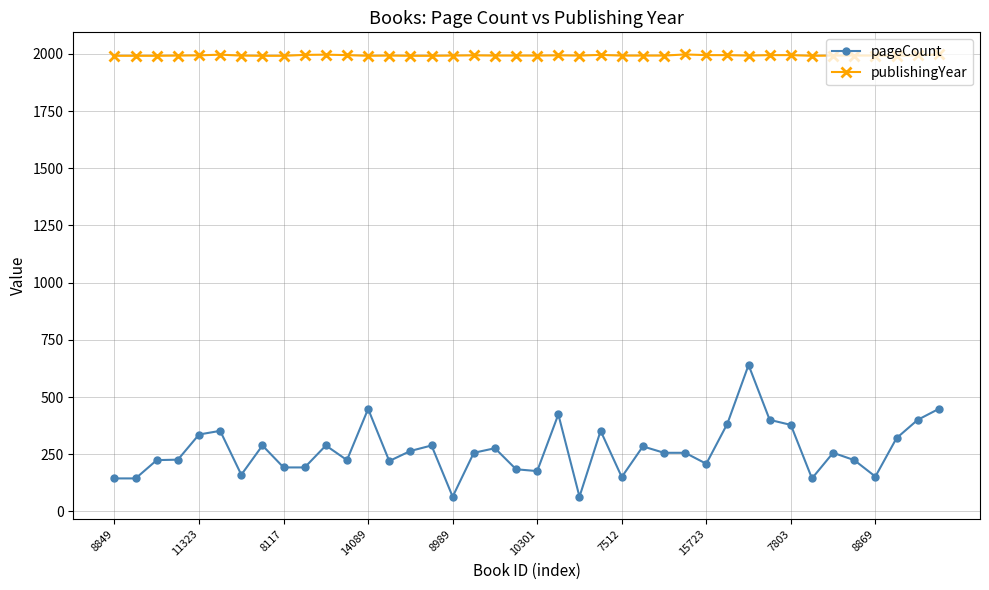

What is the value of the publishingYear point at the 8th from the left?

1992